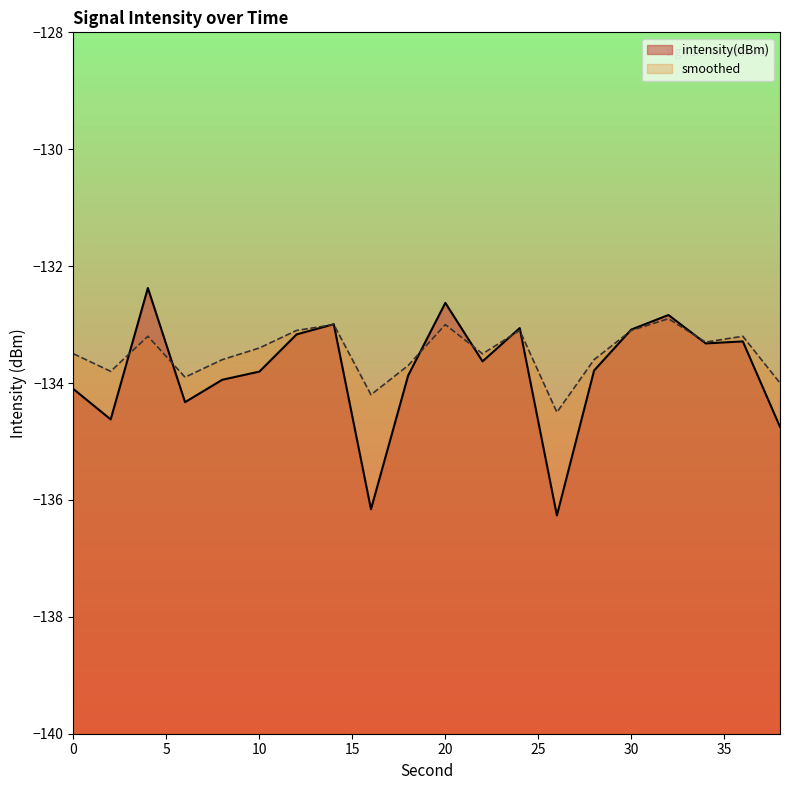

What is the value of the smoothed point at the 12th from the left?

-133.5